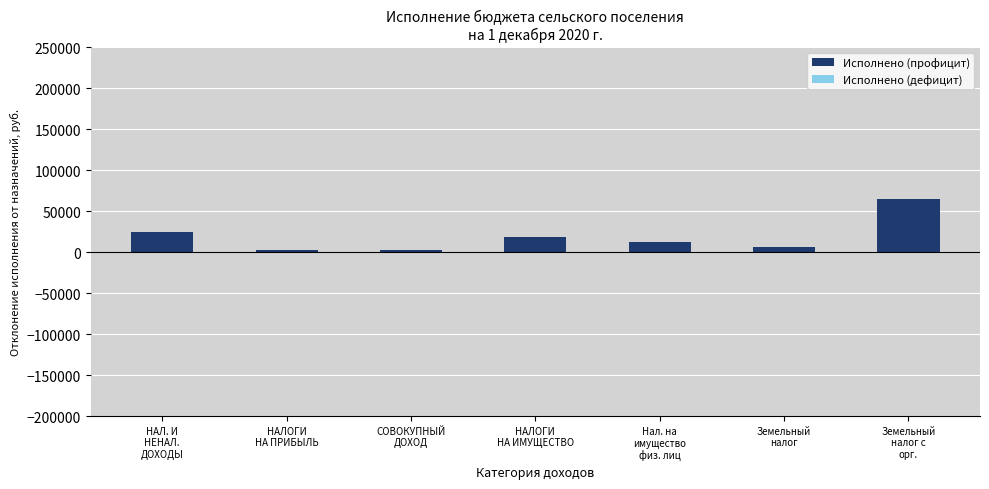

What is the maximum value shown in the chart?

64372.9